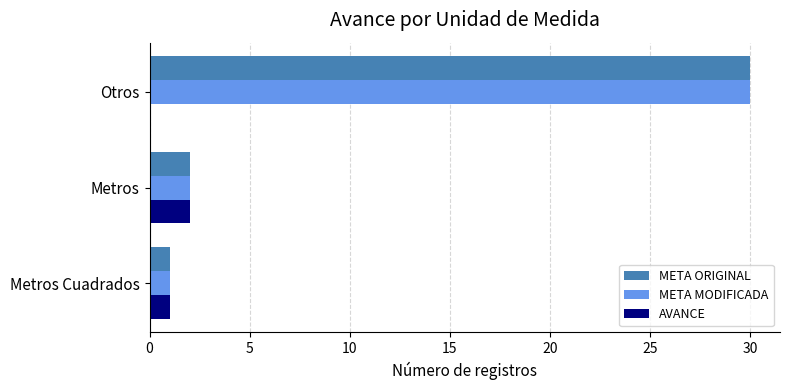

What is the sum of all AVANCE values?

3